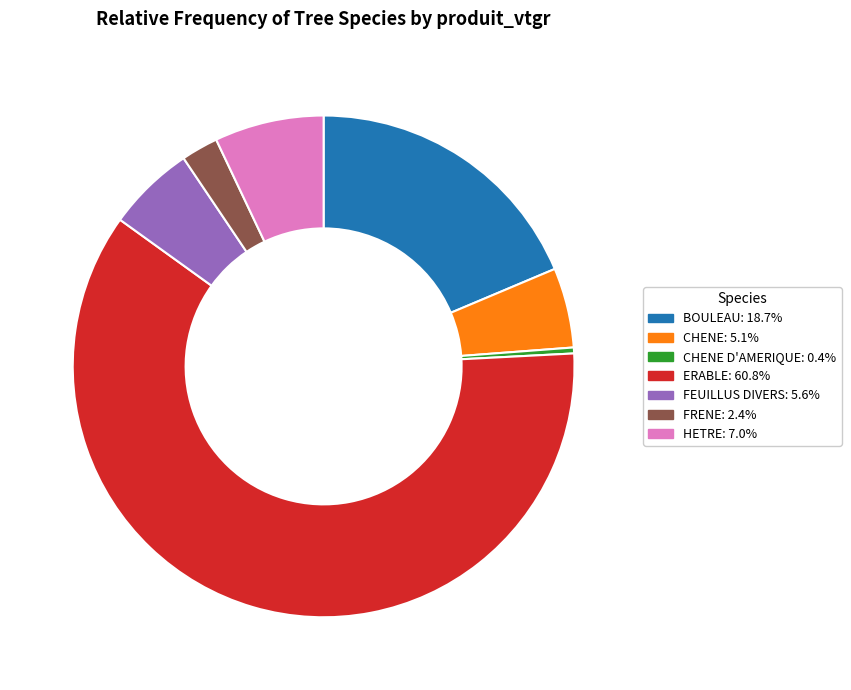

Is there any slice that represents more than half of the pie?

Yes